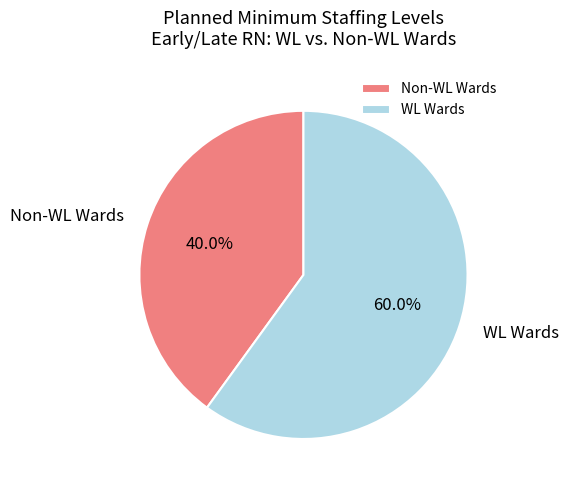

What portion of the pie excludes WL Wards?

40.0%